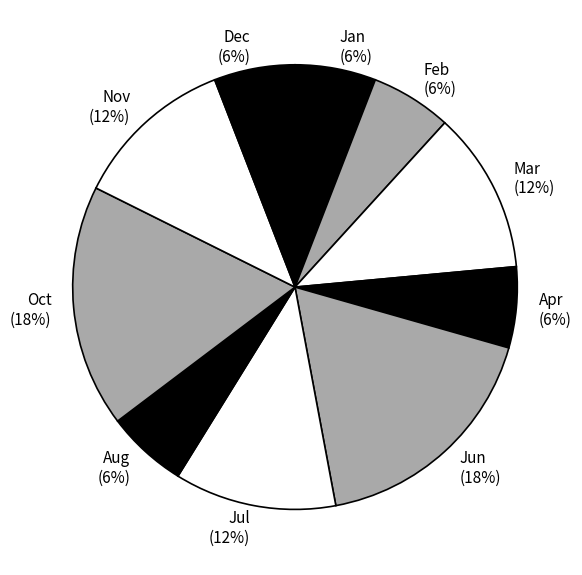

To the nearest percent, what percentage of the pie is Feb?

6%